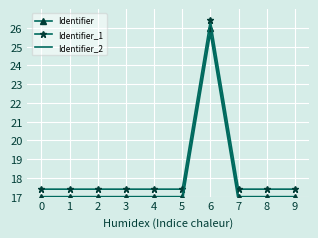

How many interior local valleys does the Identifier_1 series have?

1